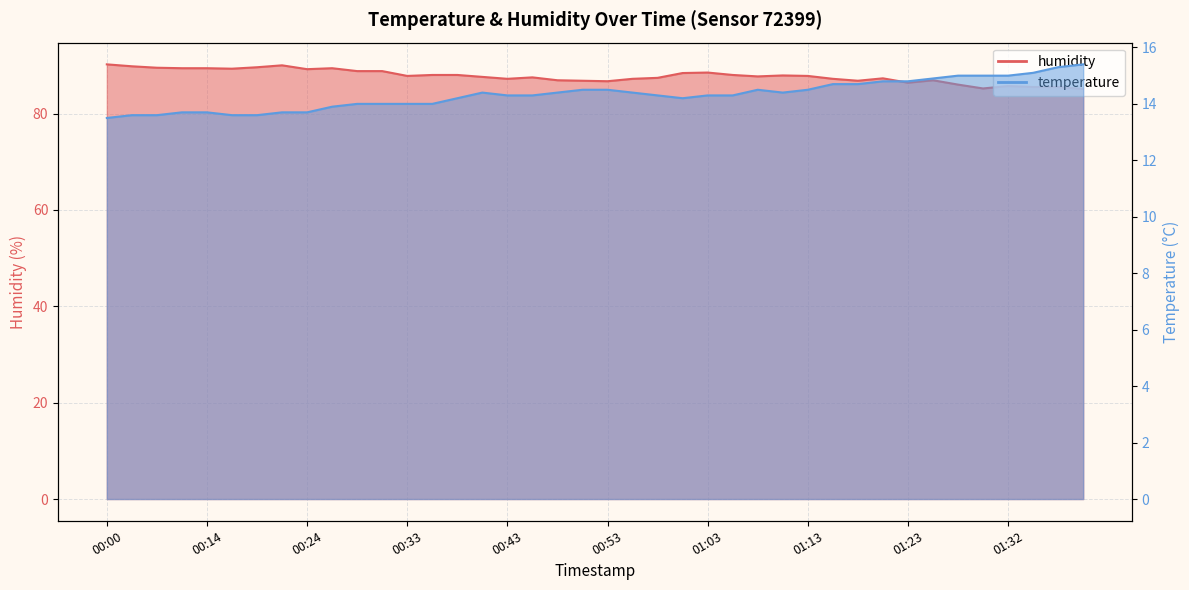

At 01:40, list the series in order from smallest to largest.

temperature, humidity